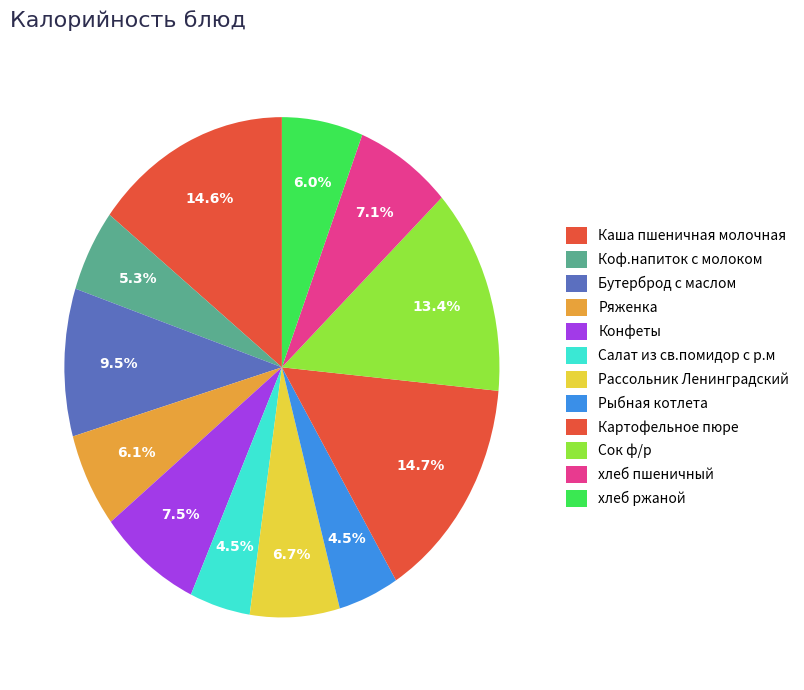

How many slices are in this pie chart?

12